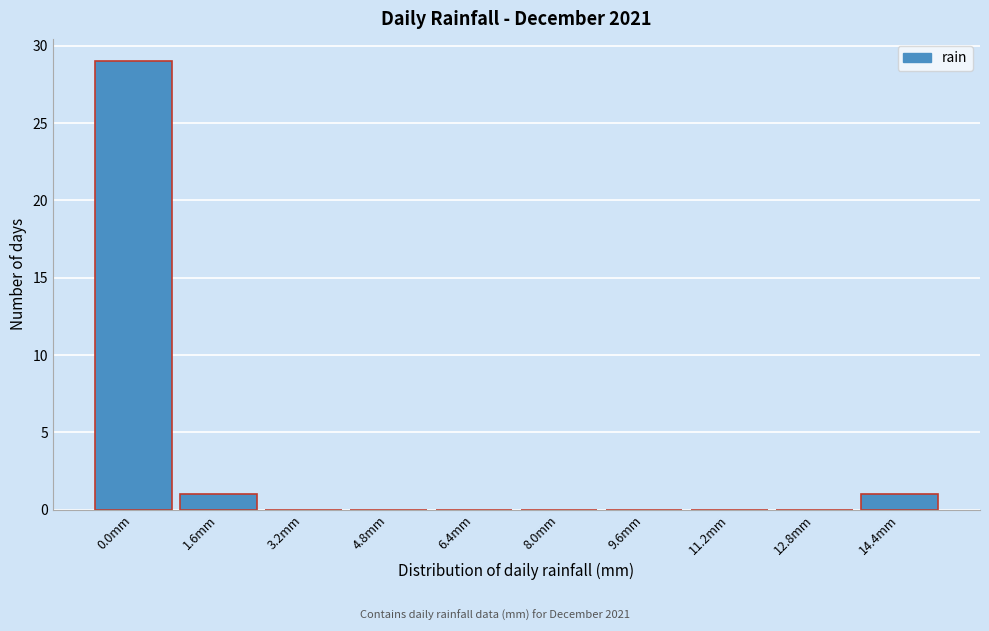

Reading left to right, extract all data points from this chart.

0.0mm=29	1.6mm=1	3.2mm=0	4.8mm=0	6.4mm=0	8.0mm=0	9.6mm=0	11.2mm=0	12.8mm=0	14.4mm=1